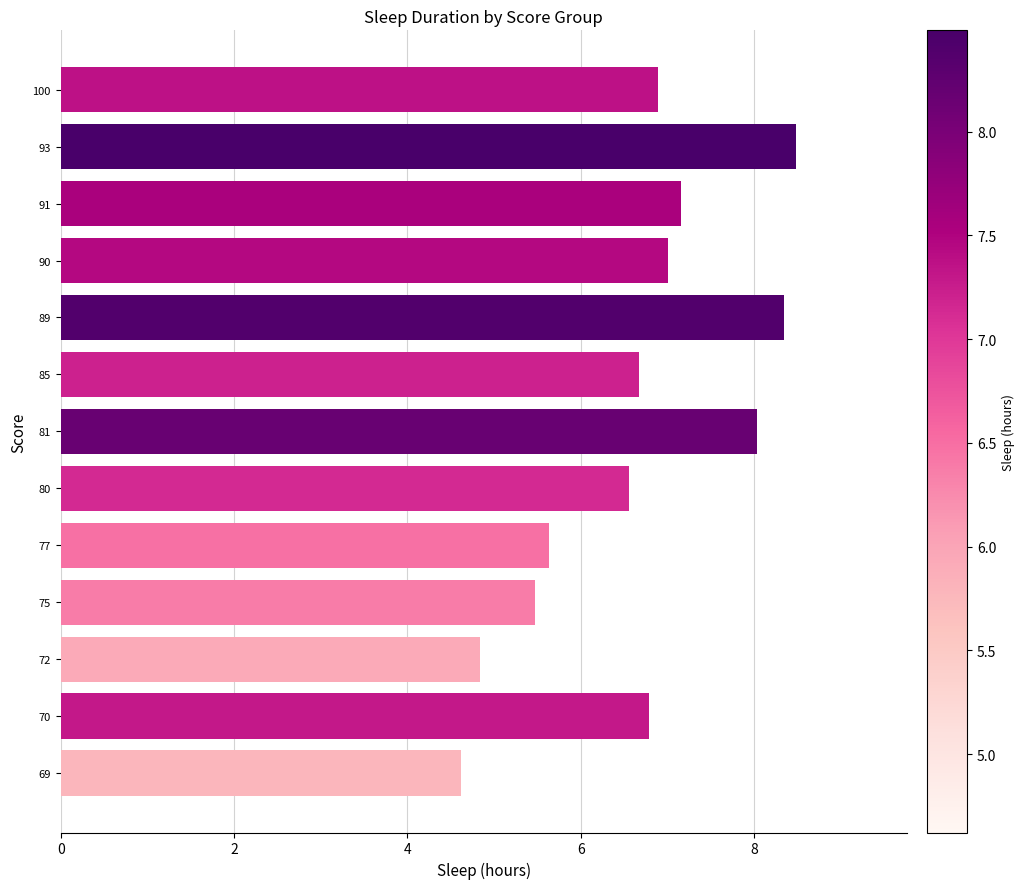

True or false: the data shows 8.5 at 72.

False